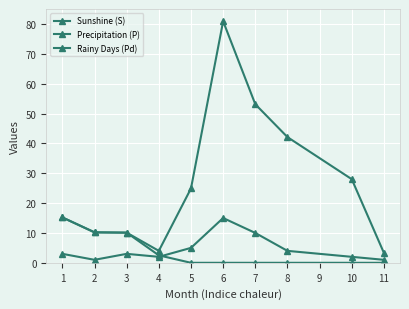

What is the difference between the maximum and minimum values in the Sunshine (S) series?

15.2